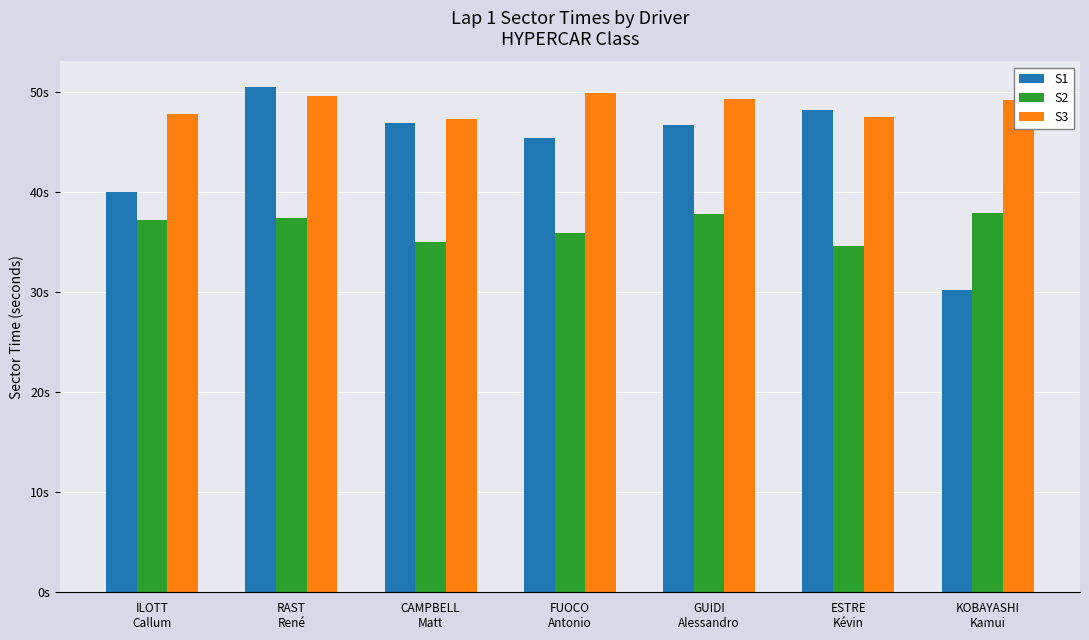

What is the spread (max minus min) of values at ILOTT
Callum?

10.6